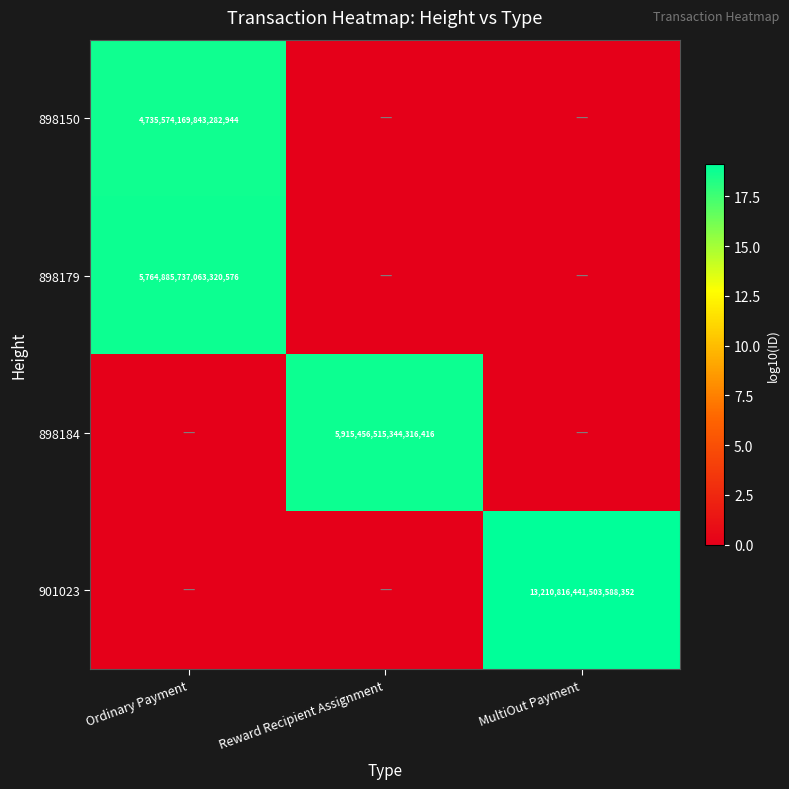

Is it true that 898150 equals 4735574169843282944 at Ordinary Payment?

True